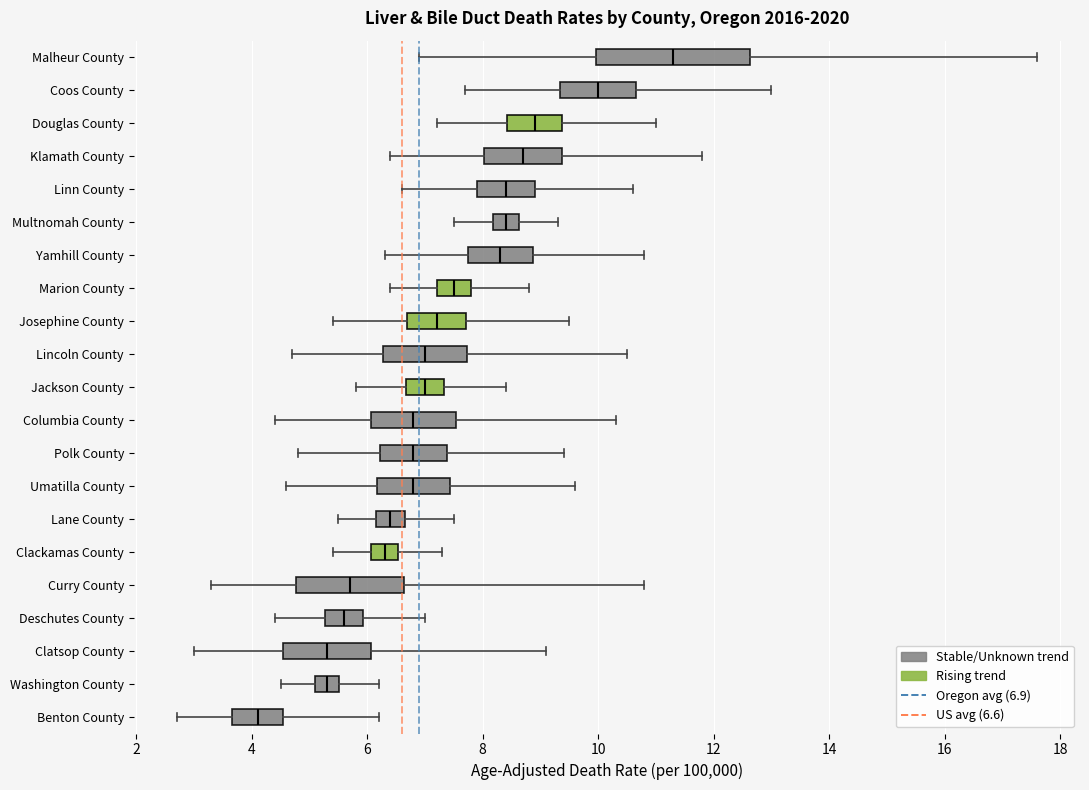

Where does the median line of the box for Umatilla County sit on the x-axis? The values are not printed on the chart, so give them approximately, as read against the axis.

6.8